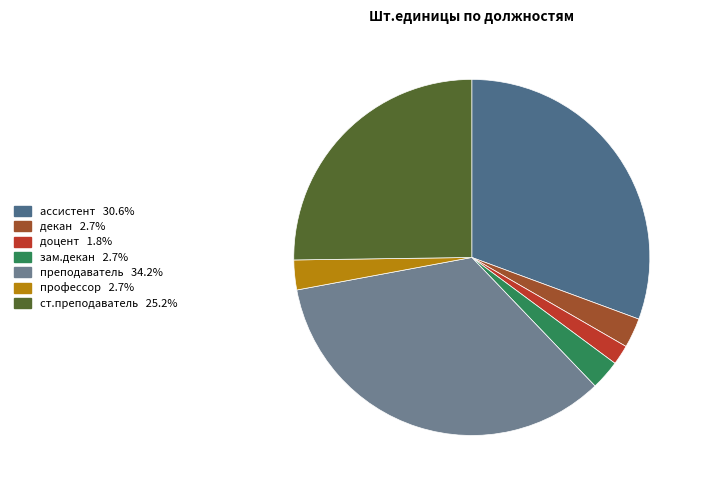

Which slice is the smallest?

доцент